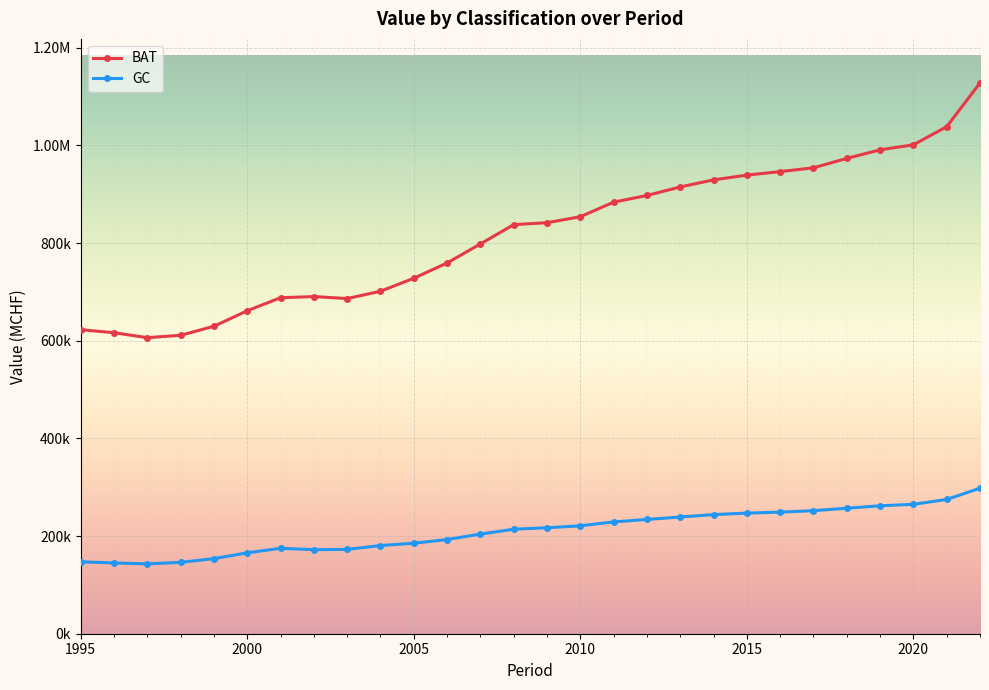

What are all the series names shown in the legend?

BAT, GC